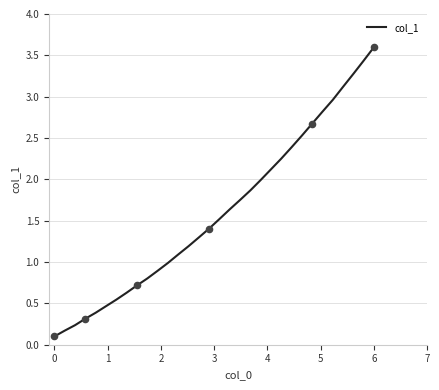

What is the maximum value shown in the chart?

3.6